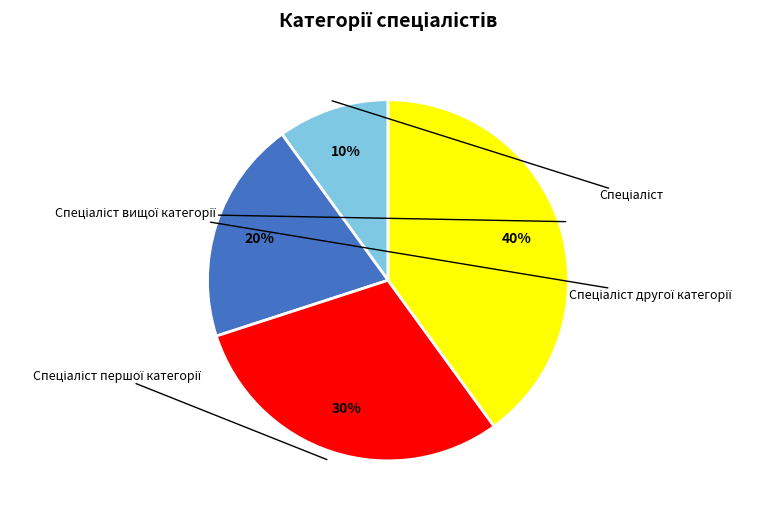

To the nearest percent, what is the average slice percentage?

25%